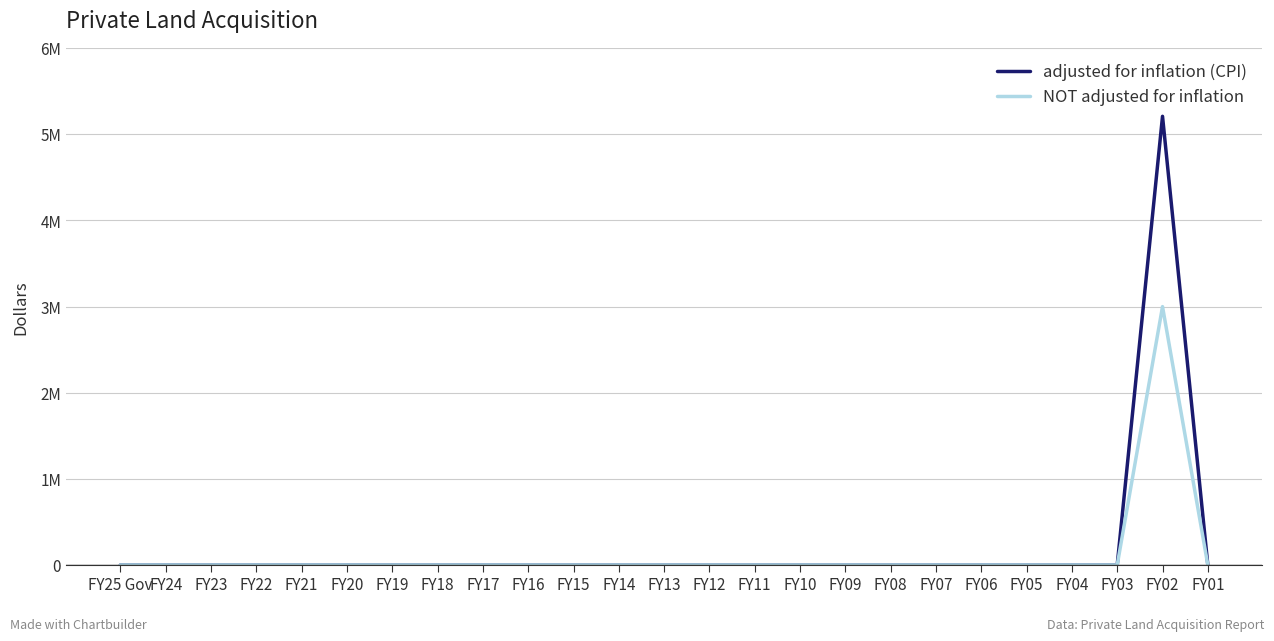

The NOT adjusted for inflation series shows -1575513 at FY24. True or false?

False